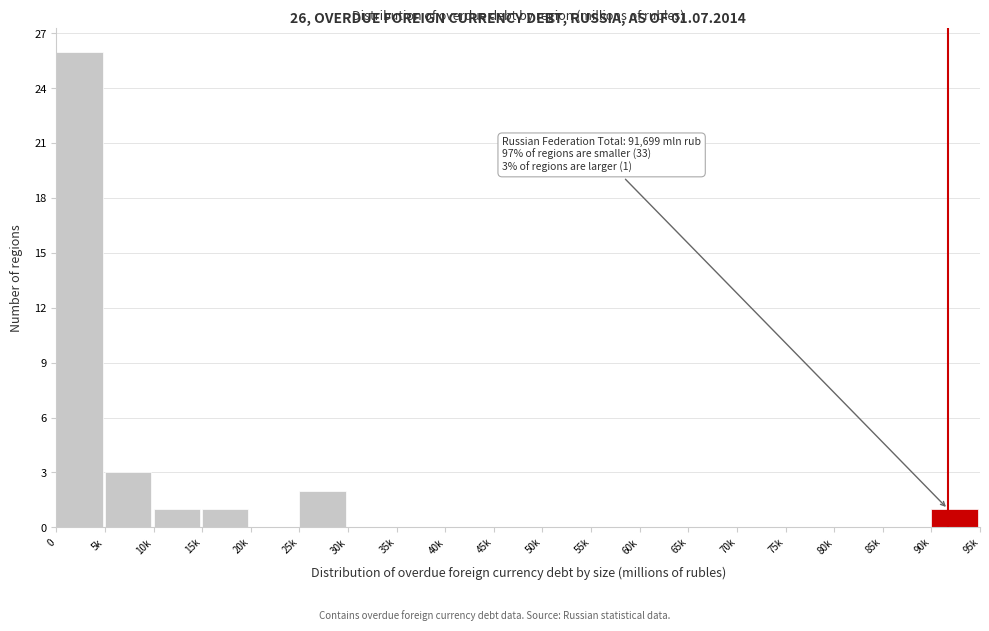

Reading left to right, list all the values displayed in this chart.

0=26	5k=3	10k=1	15k=1	20k=0	25k=2	30k=0	35k=0	40k=0	45k=0	50k=0	55k=0	60k=0	65k=0	70k=0	75k=0	80k=0	85k=0	90k=1